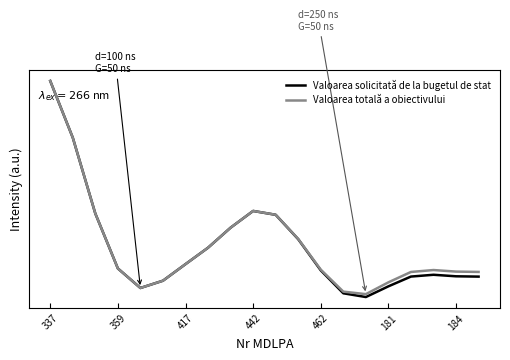

Which series has the largest total across all categories?

Valoarea totală a obiectivului